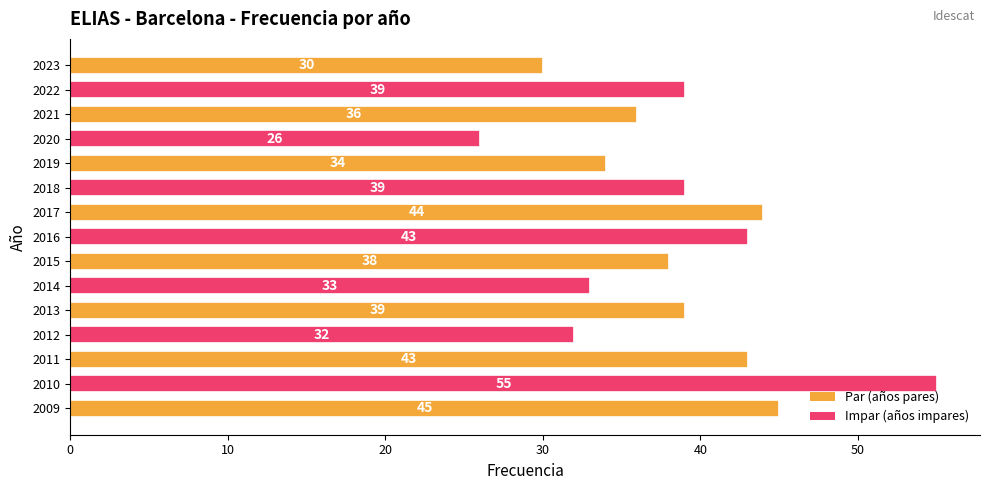

What is the sum of all values?

576